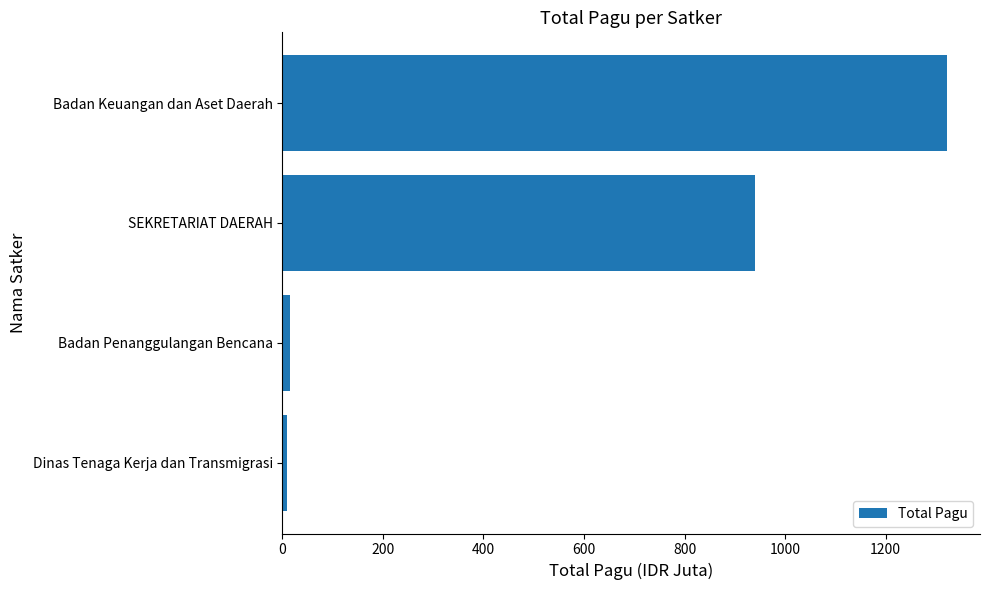

How many bars are there in total?

4